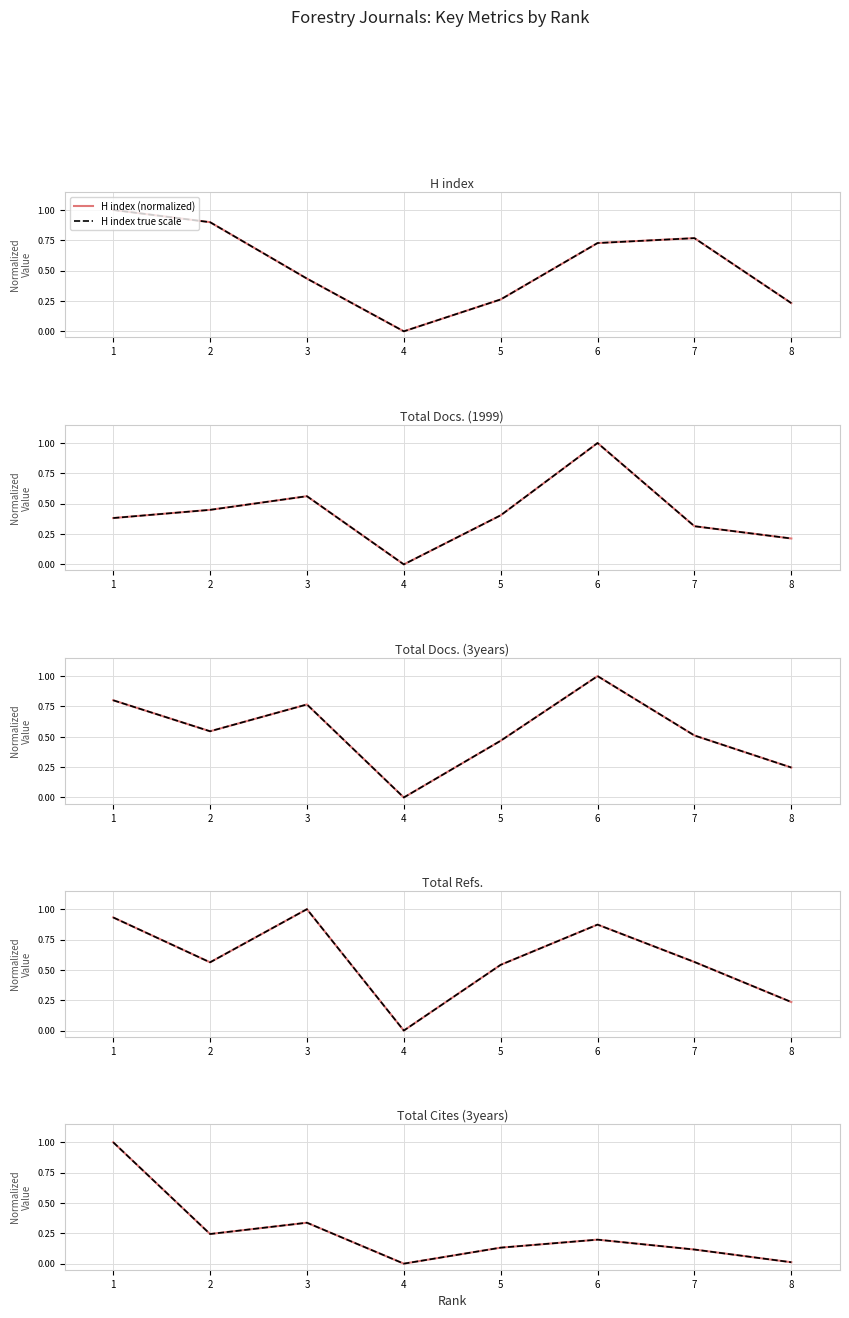

What is the spread (max minus min) of values at 5?

0.4